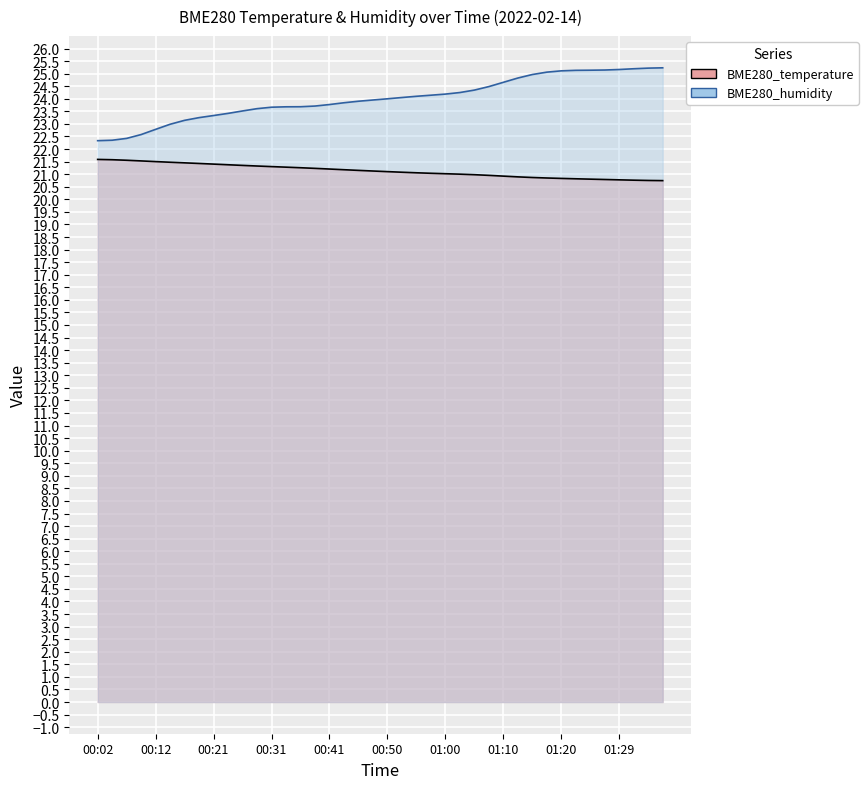

What is the difference between the maximum and minimum values?

0.8